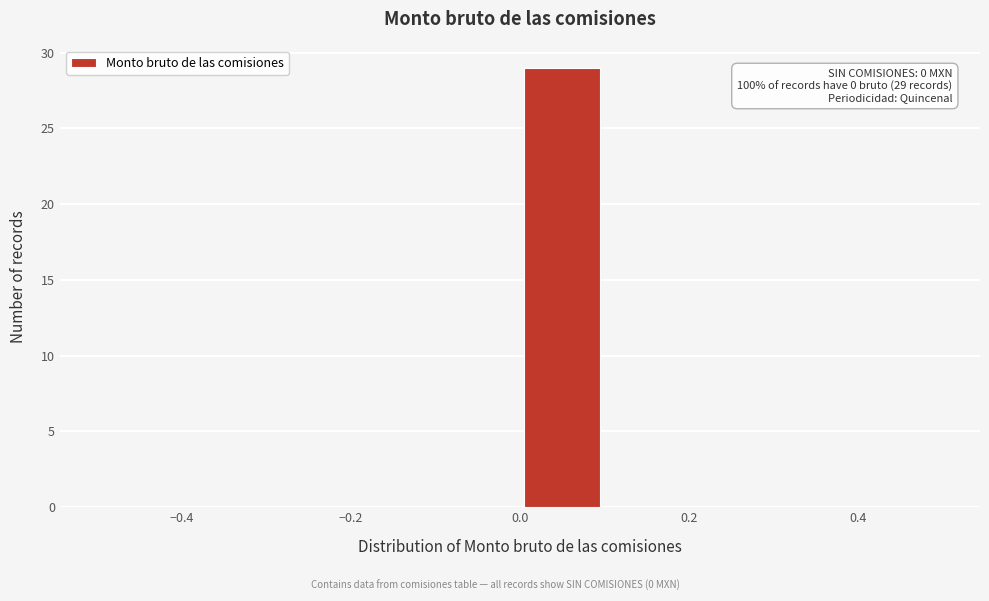

Over which range of the x-axis is the bar tallest?

0.0 to 0.1